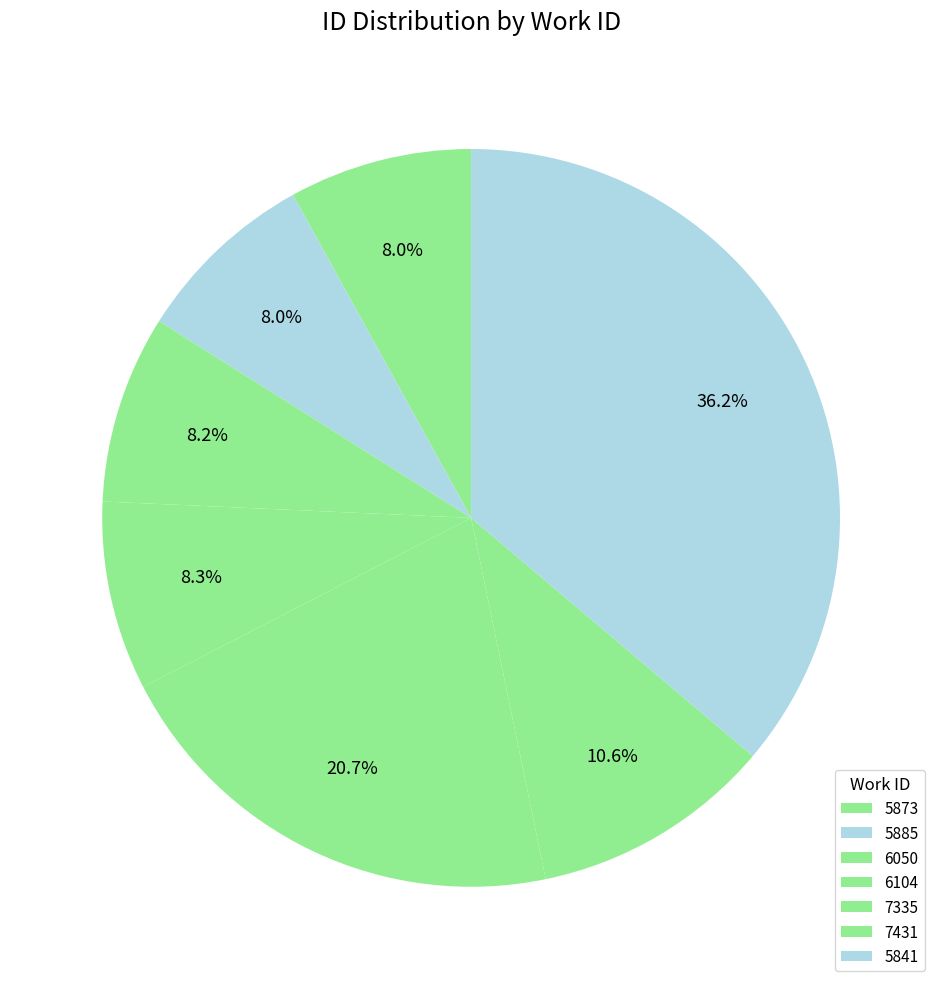

To the nearest percent, what percentage of the pie is 5885?

8%